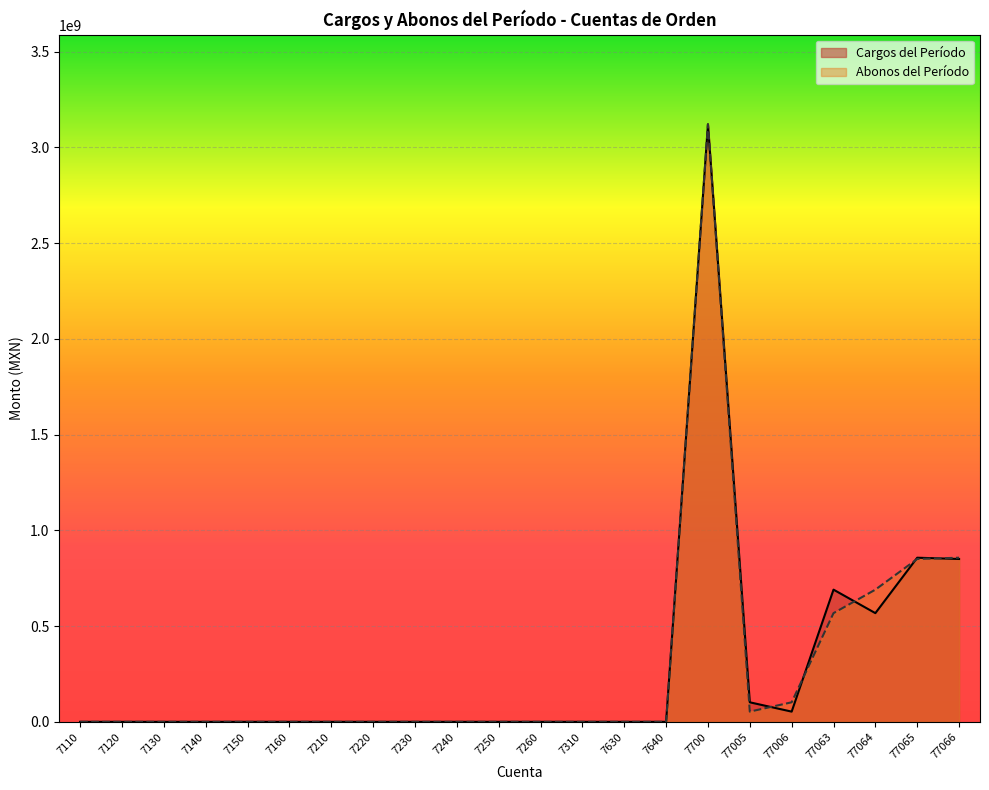

Is the value of Cargos del Período at 7210 greater than the value of Abonos del Período at 7250?

No